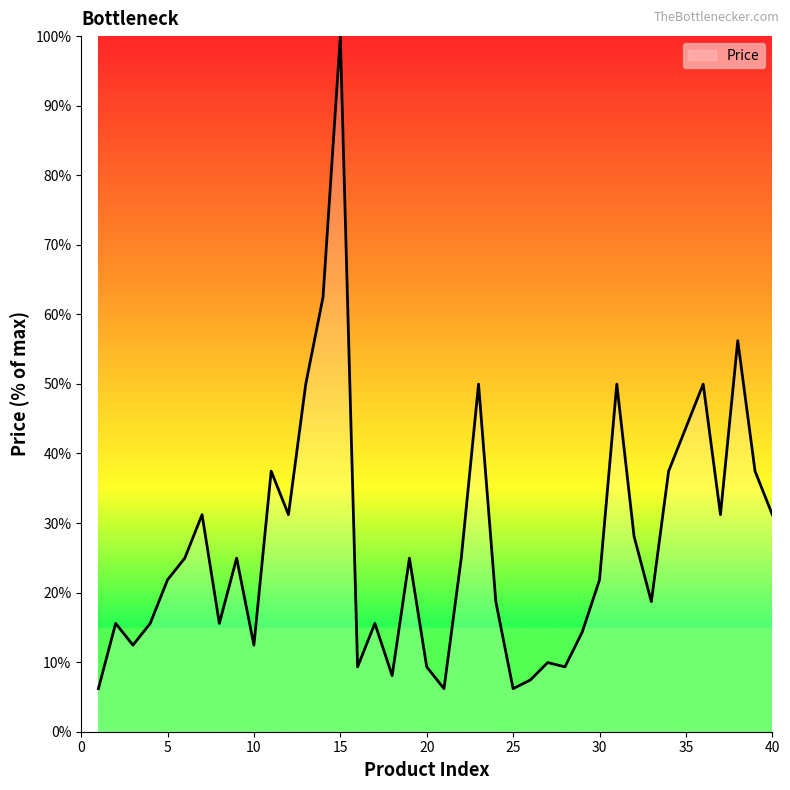

How many values exceed 24?

20